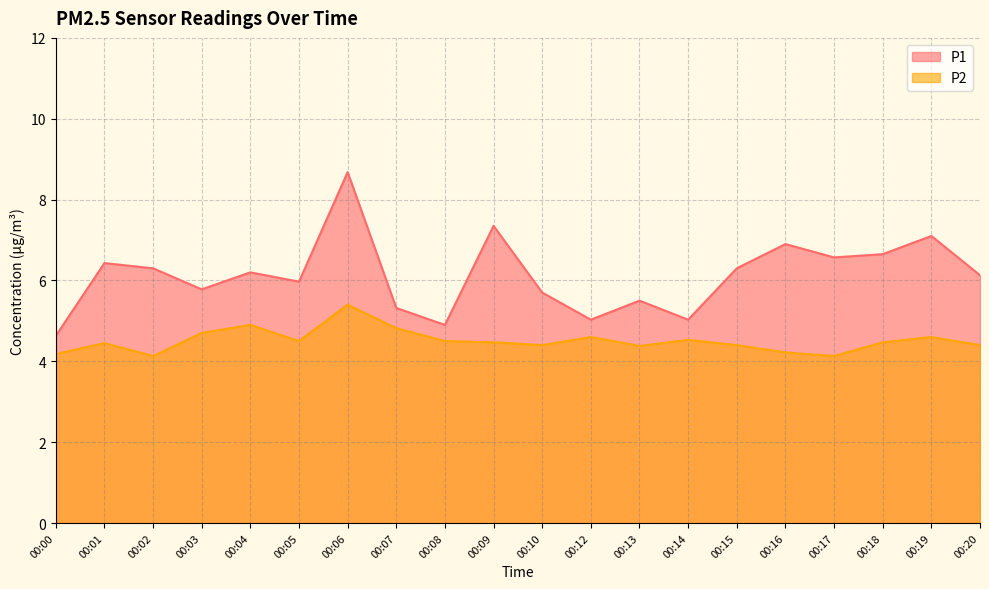

True or false: P2 has a value of 7.3 at 00:12.

False